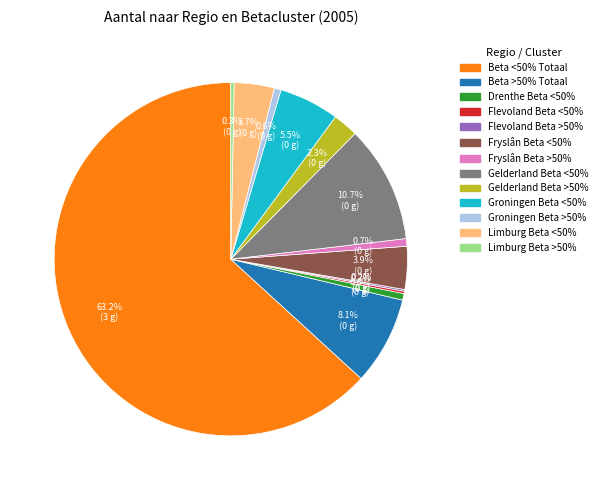

What is the ratio of the value at Gelderland Beta >50% to the value at Drenthe Beta <50%?

3.8